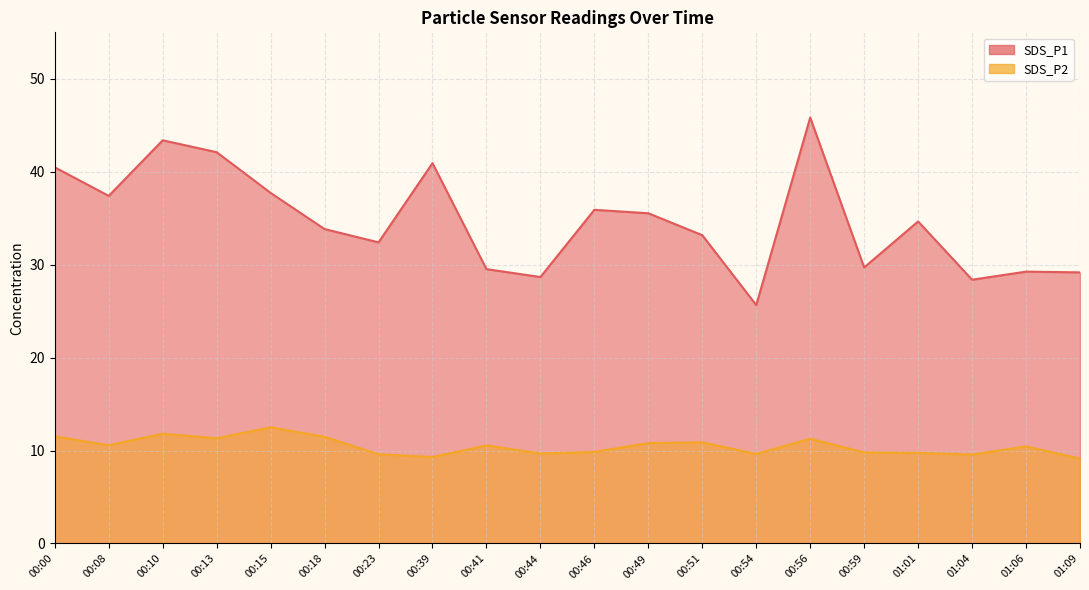

What is the difference between the maximum and second lowest values in the SDS_P2 series?

3.2